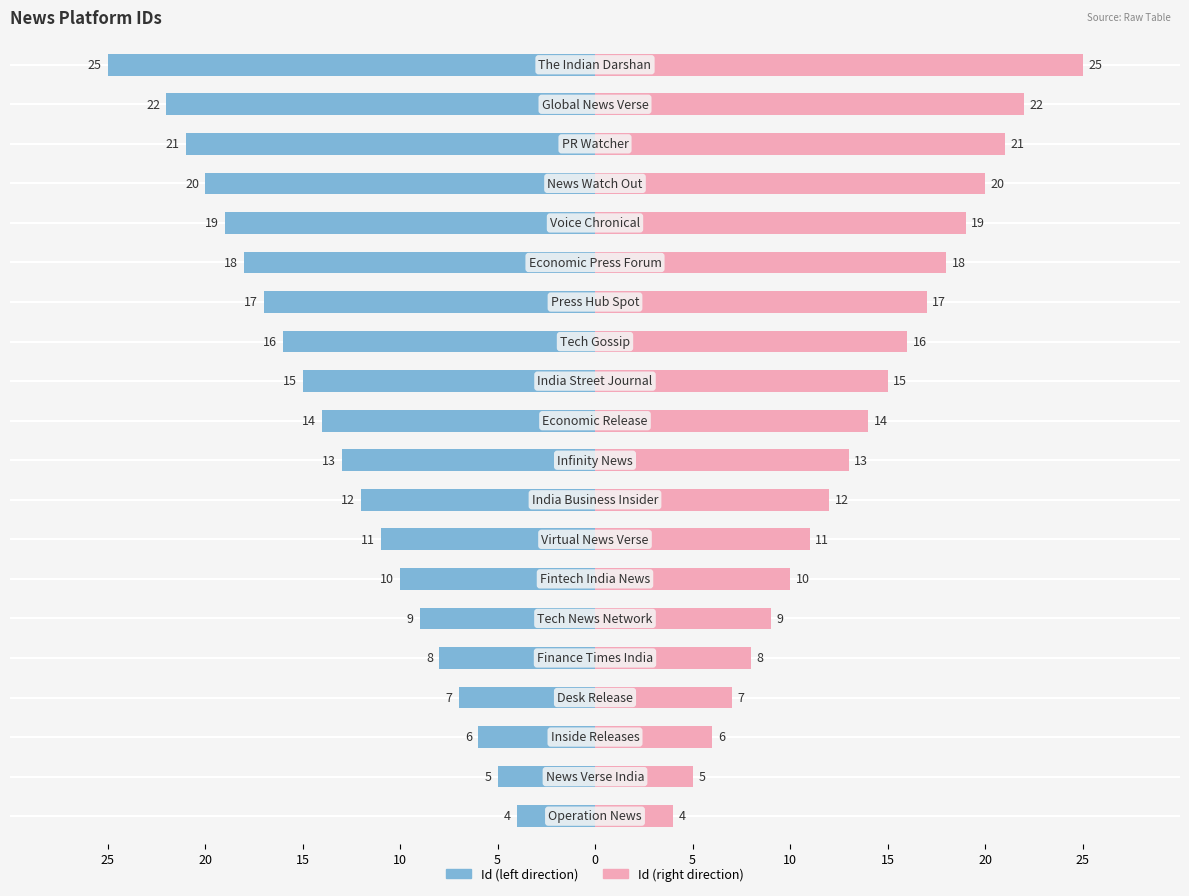

Are the bars horizontal?

Yes